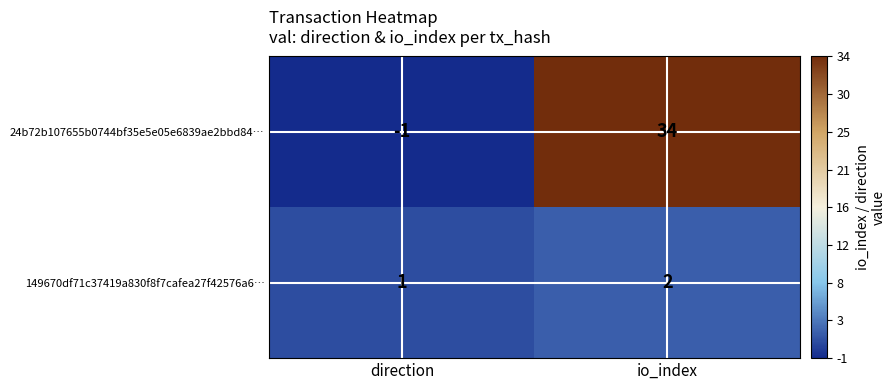

Between direction and io_index, which series saw the biggest shift?

24b72b107655b0744bf35e5e05e6839ae2bbd84…